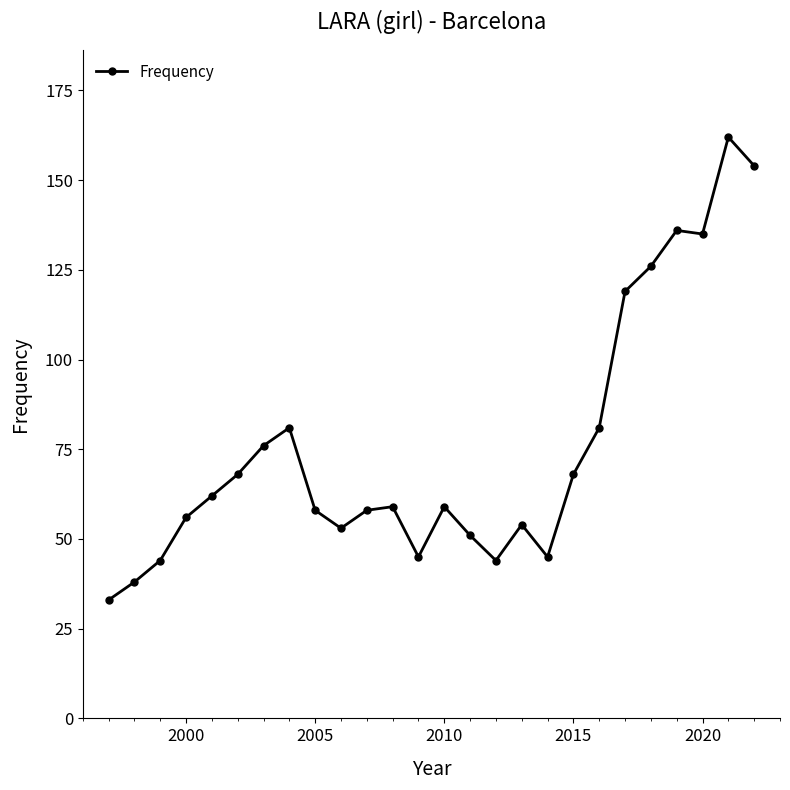

The chart shows a value of 68 at 2015. True or false?

True